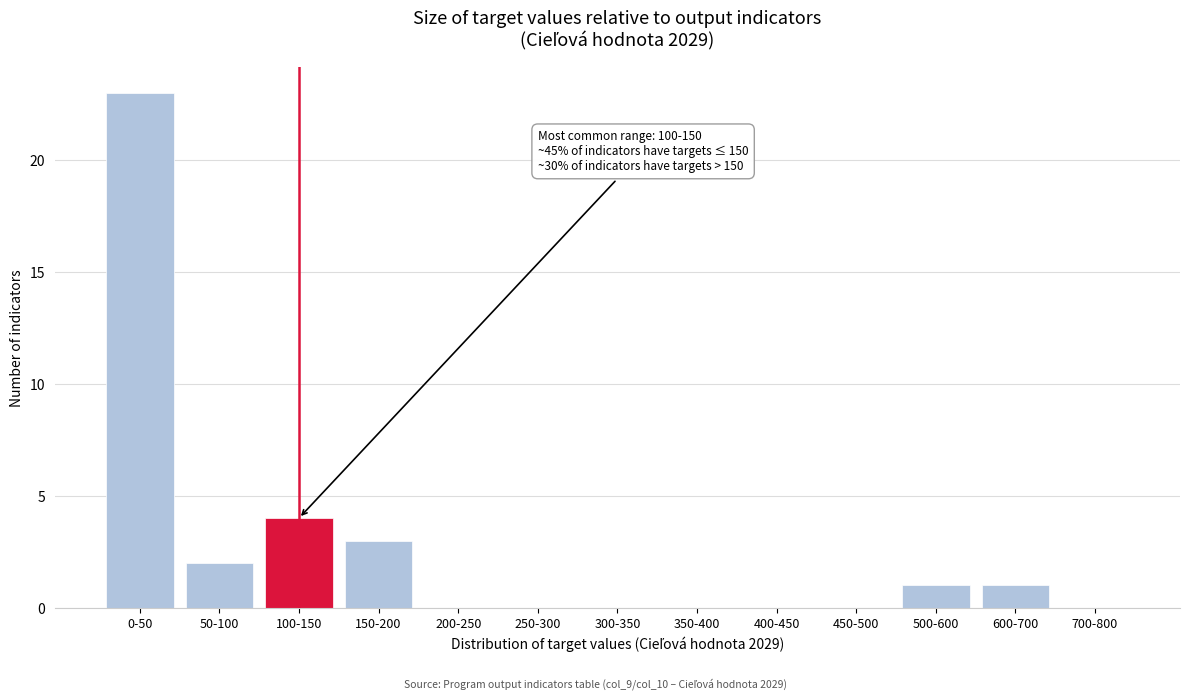

Reading right to left, extract all data points from this chart.

700-800=0	600-700=1	500-600=1	450-500=0	400-450=0	350-400=0	300-350=0	250-300=0	200-250=0	150-200=3	100-150=4	50-100=2	0-50=23